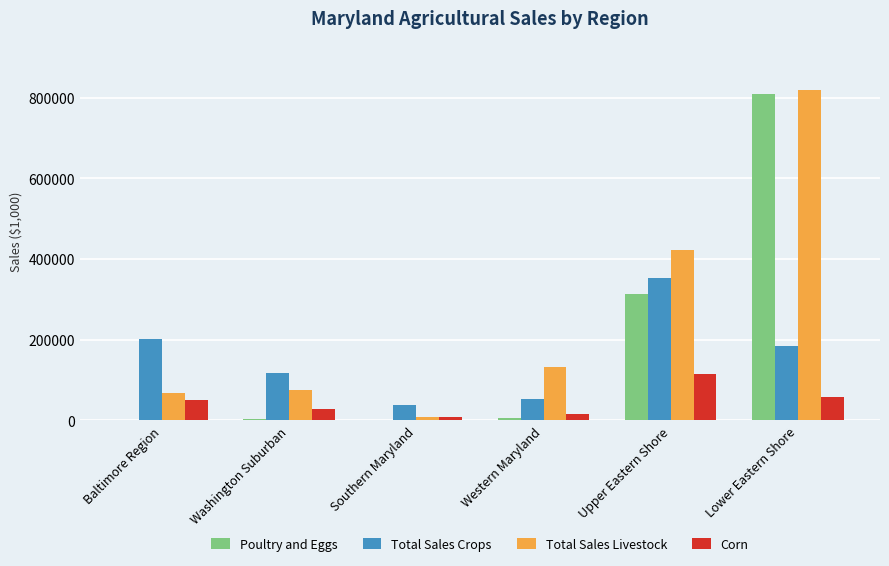

Which series has the largest total across all categories?

Total Sales Livestock